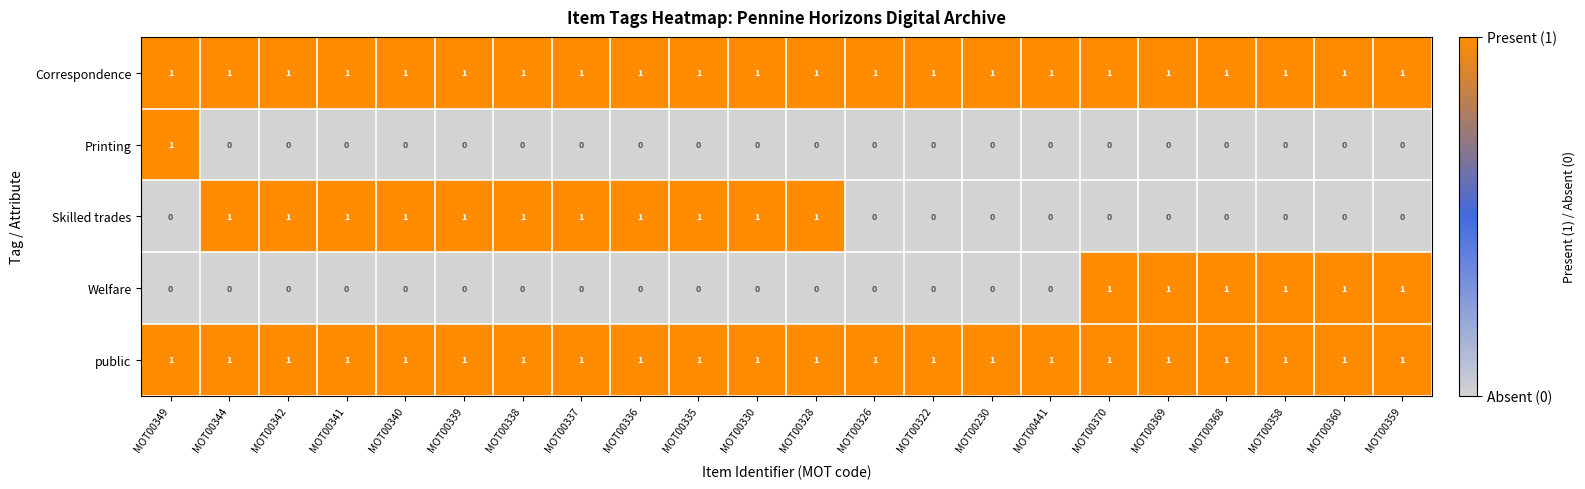

What is the sum of all Welfare values?

6